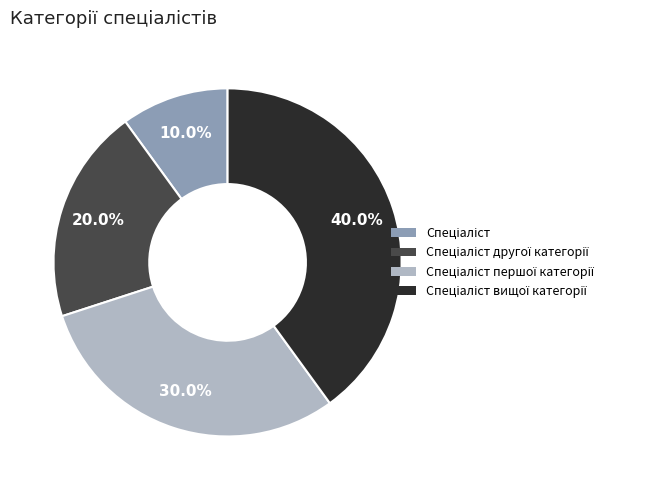

Is there any slice that represents more than half of the pie?

No